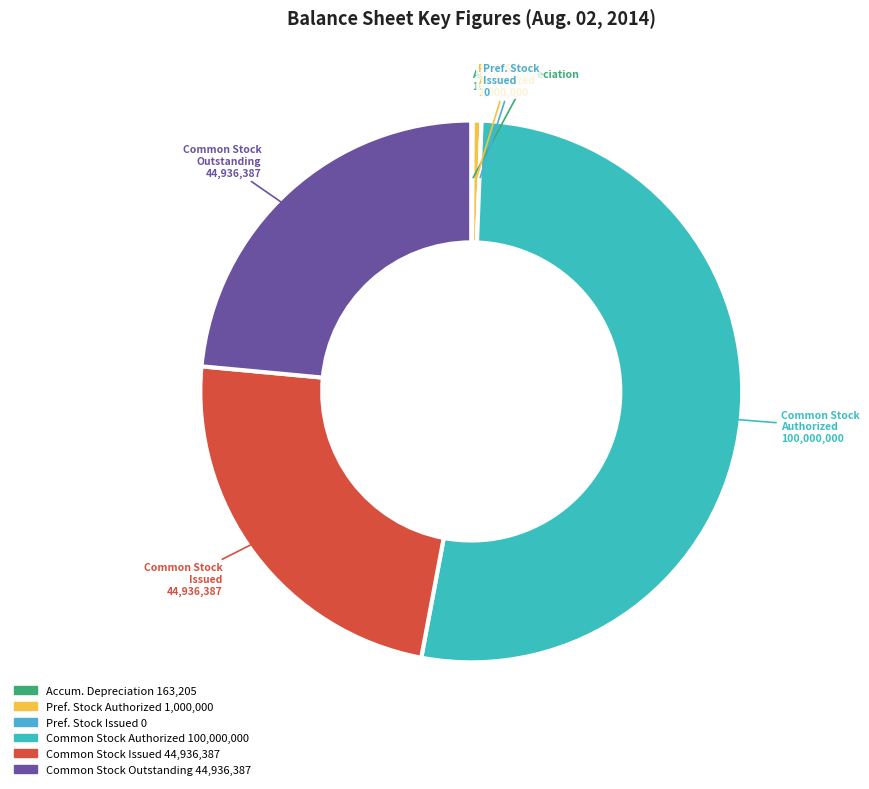

How many segments does this pie chart have?

6